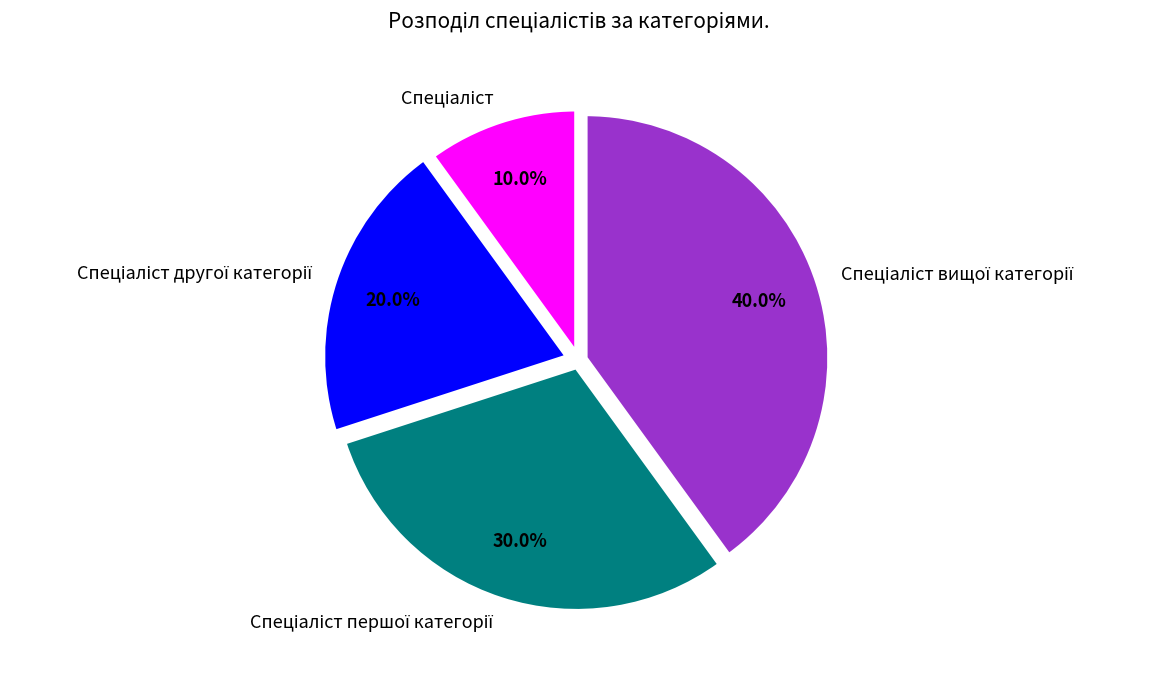

To the nearest percent, what is the difference between the largest and smallest slice percentages?

30%